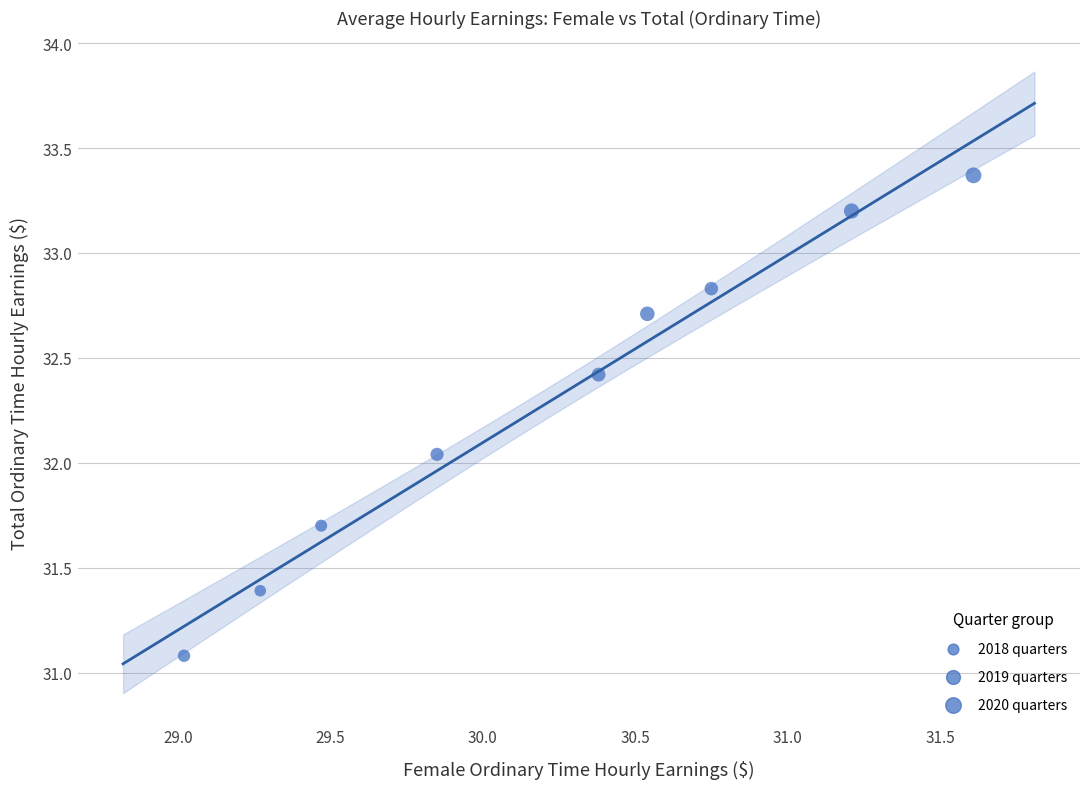

What is the range of X values (max minus min)?

2.6